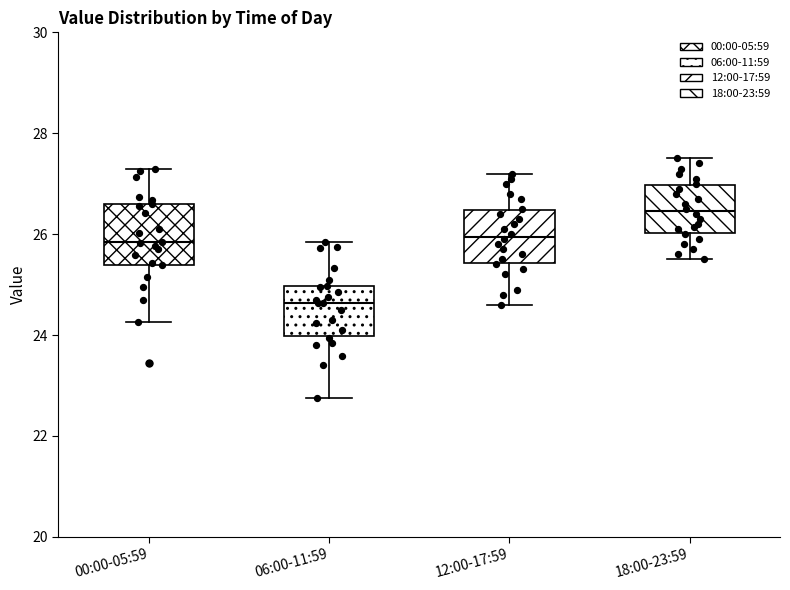

Where does the lower whisker of the box for 06:00-11:59 end on the y-axis? The values are not printed on the chart, so give them approximately, as read against the axis.

22.8